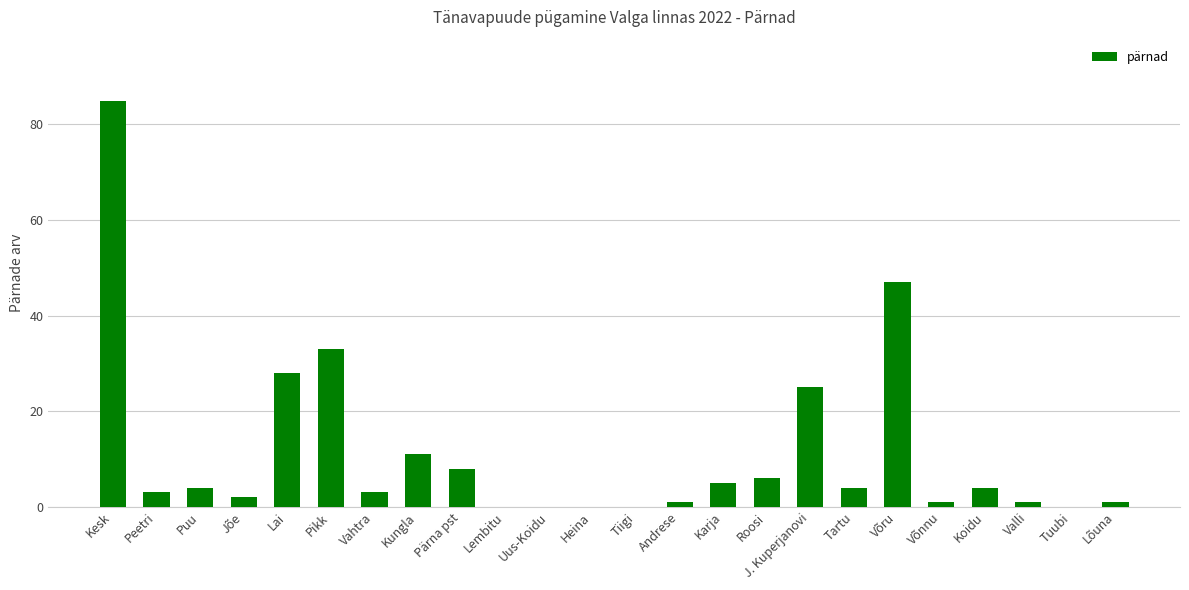

What is the maximum value shown in the chart?

85